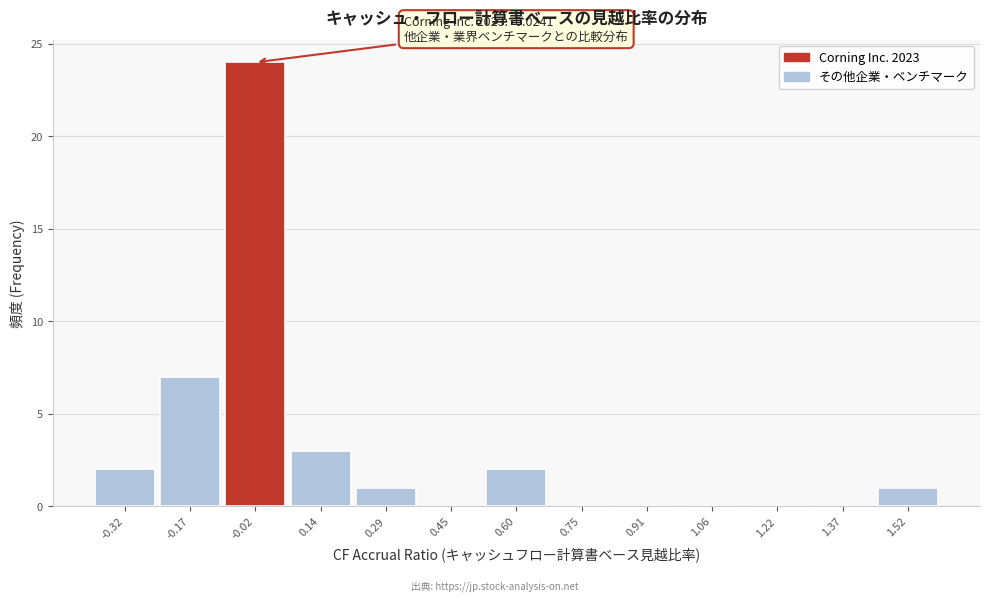

Which range on the x-axis has the tallest bar?

-0.10 to 0.06